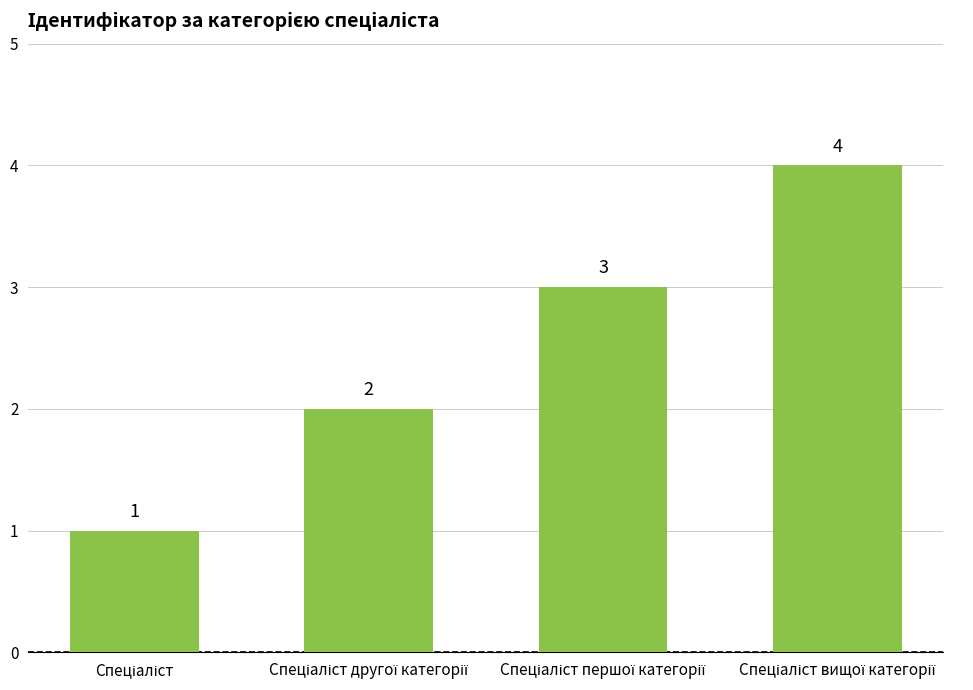

What is the difference between the maximum and minimum values?

3